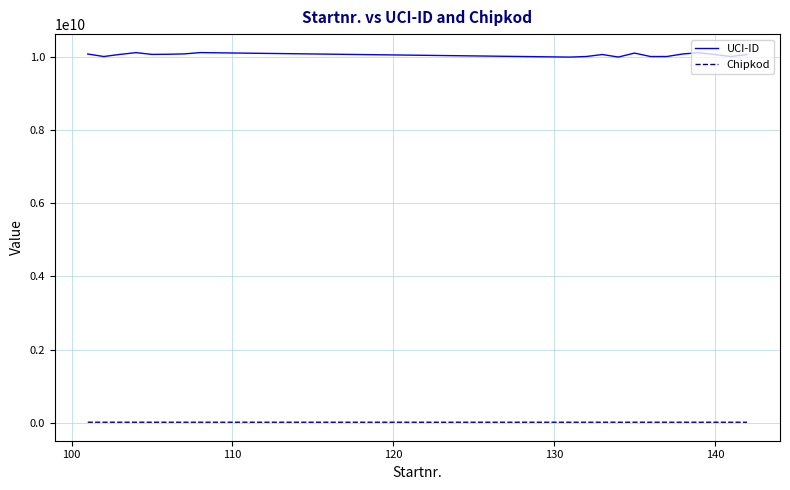

Which series has the largest range (max minus min)?

UCI-ID